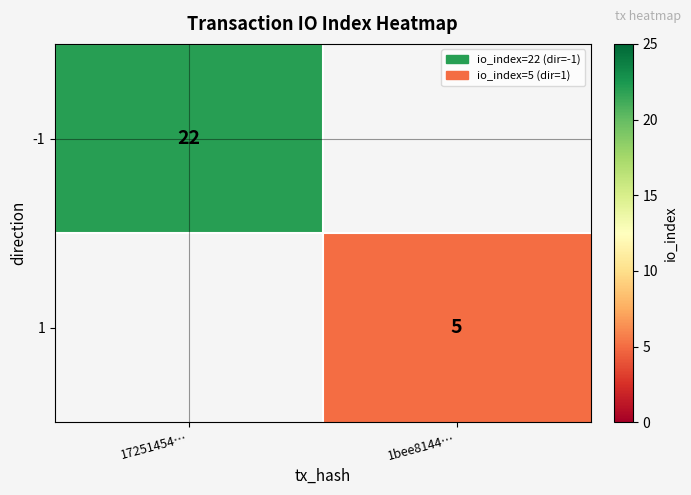

The -1 series shows 22 at 17251454…. True or false?

True